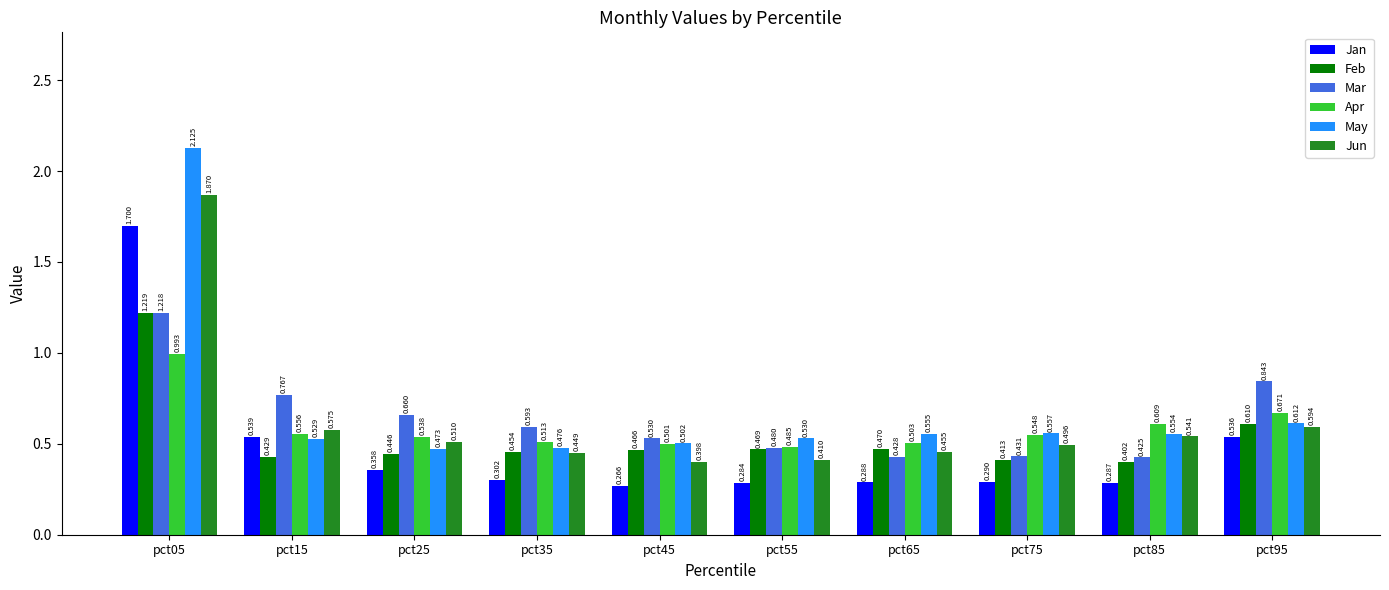

Count the number of data series in this chart.

6